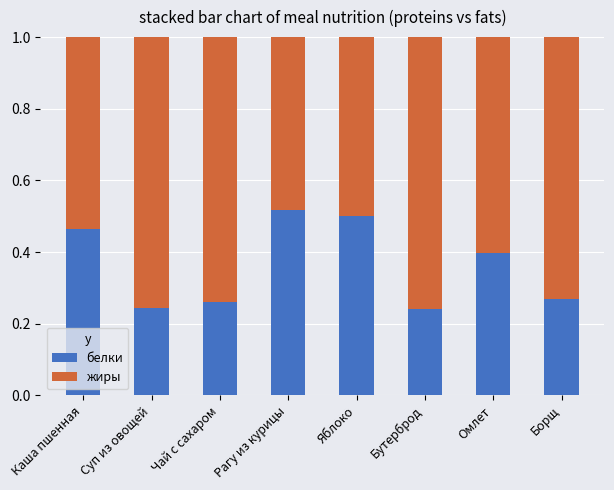

Does the chart contain stacked bars?

Yes